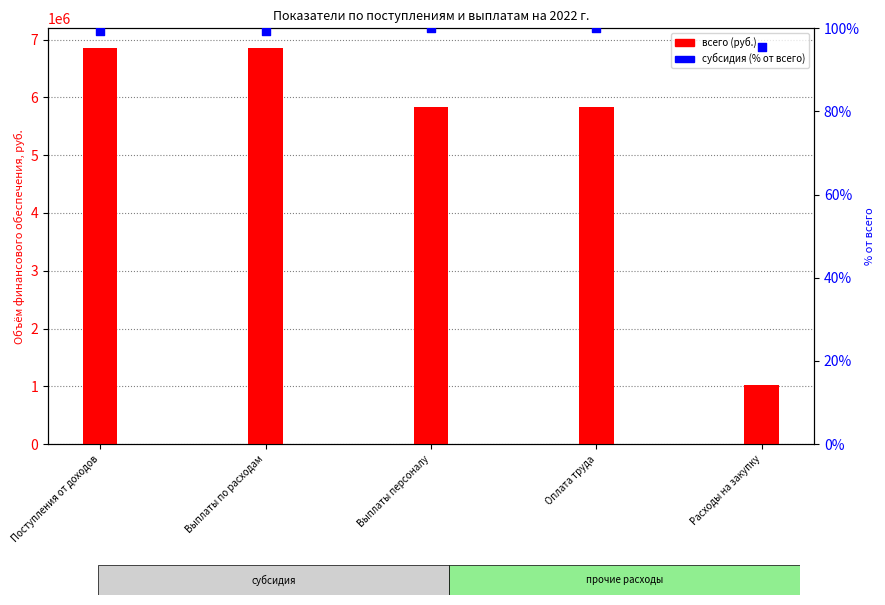

What is the total value across all series at Поступления от доходов?

6851661.3